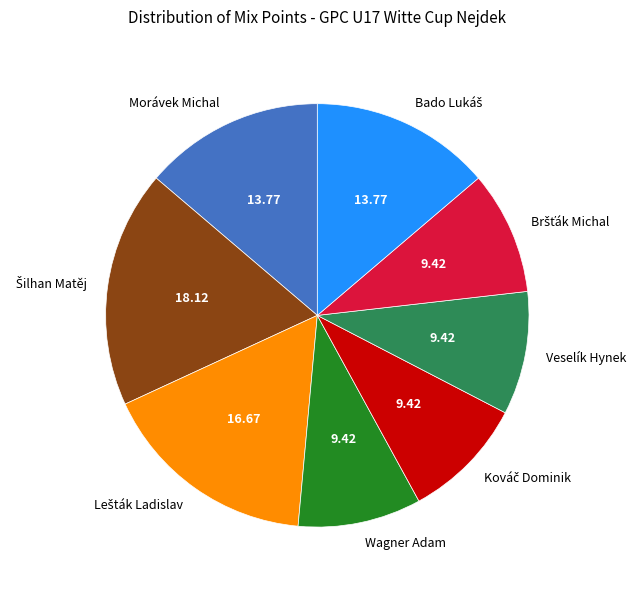

Is there a majority slice in this chart?

No